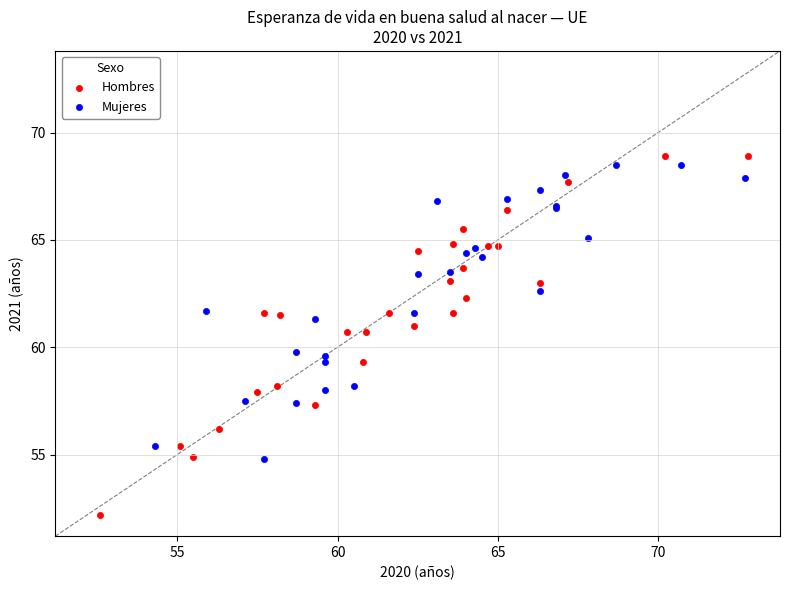

Which series reaches the minimum Y coordinate?

Hombres